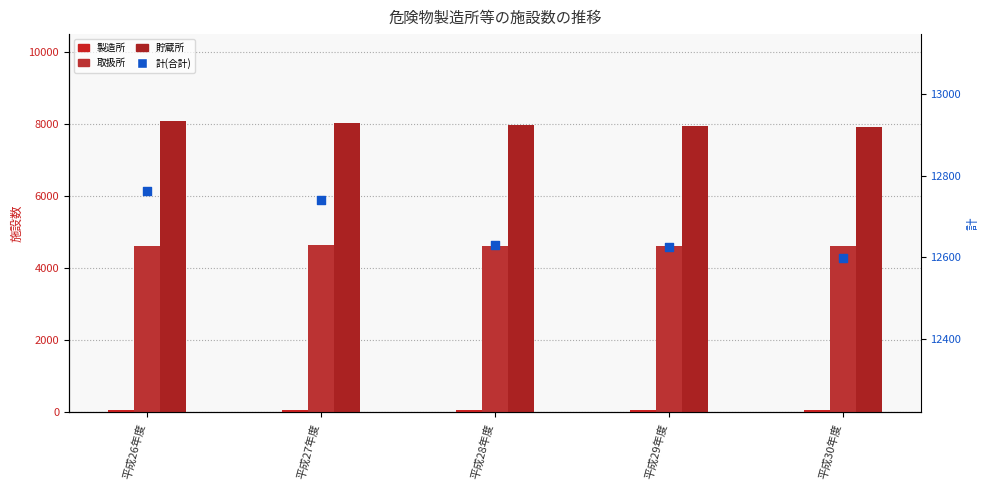

Is the value of 製造所 at 平成26年度 greater than the value of 取扱所 at 平成28年度?

No